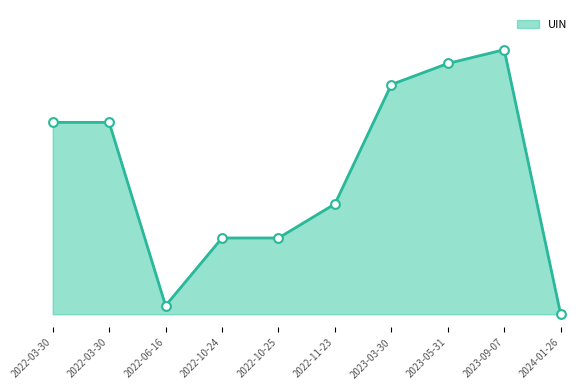

Does the chart have visible grid lines?

No